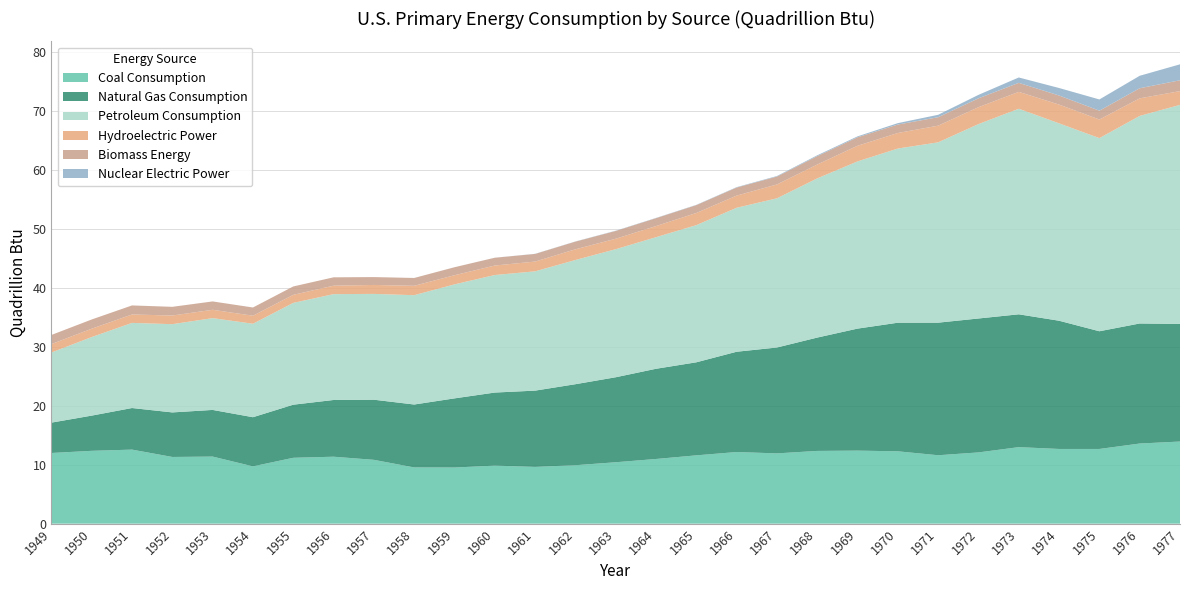

Reading left to right, transcribe all the data shown in this chart.

Coal Consumption: 12.0	12.3	12.6	11.3	11.4	9.7	11.2	11.3	10.8	9.5	9.5	9.8	9.6	9.9	10.4	11.0	11.6	12.1	11.9	12.3	12.4	12.3	11.6	12.1	13.0	12.7	12.7	13.6	13.9
Natural Gas Consumption: 5.1	6.0	7.0	7.5	7.9	8.3	9.0	9.6	10.2	10.7	11.7	12.4	12.9	13.7	14.4	15.3	15.8	17.0	17.9	19.2	20.7	21.8	22.5	22.7	22.5	21.7	19.9	20.3	19.9
Petroleum Consumption: 11.9	13.3	14.4	15.0	15.6	15.8	17.3	17.9	17.9	18.5	19.3	19.9	20.2	21.0	21.7	22.3	23.2	24.4	25.3	27.0	28.3	29.5	30.6	32.9	34.8	33.5	32.7	35.2	37.1
Hydroelectric Power: 1.4	1.4	1.4	1.5	1.4	1.4	1.4	1.4	1.5	1.6	1.5	1.6	1.7	1.8	1.8	1.9	2.1	2.1	2.3	2.3	2.6	2.6	2.8	2.9	2.9	3.2	3.2	3.0	2.3
Biomass Energy: 1.5	1.6	1.5	1.5	1.4	1.4	1.4	1.4	1.3	1.3	1.4	1.3	1.3	1.3	1.3	1.3	1.3	1.4	1.3	1.4	1.4	1.4	1.4	1.5	1.5	1.5	1.5	1.7	1.8
Nuclear Electric Power: 0.0	0.0	0.0	0.0	0.0	0.0	0.0	0.0	0.0	0.0	0.0	0.0	0.0	0.0	0.0	0.0	0.0	0.1	0.1	0.1	0.2	0.2	0.4	0.6	0.9	1.3	1.9	2.1	2.7